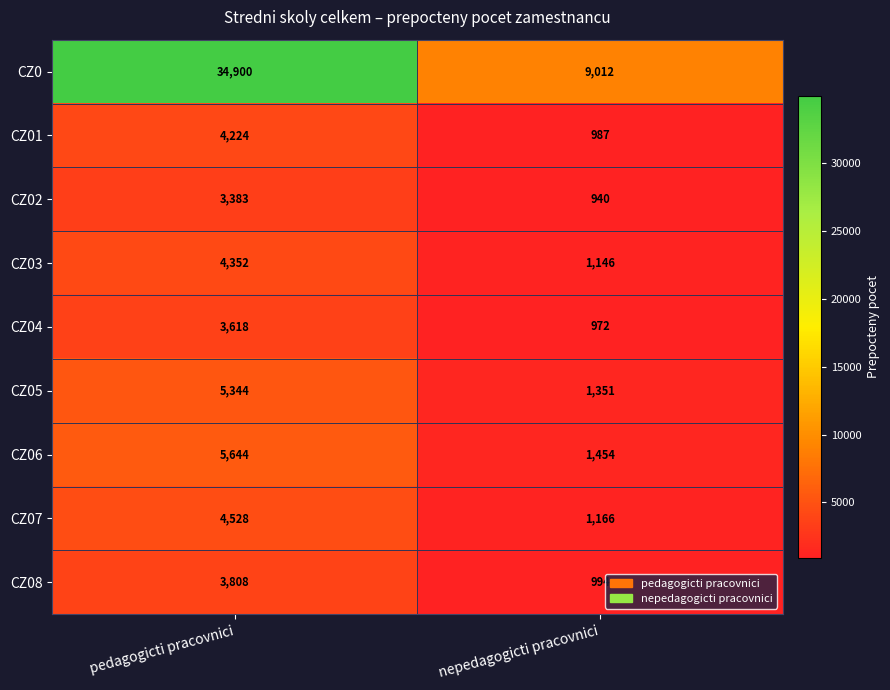

What is the difference between the maximum and minimum values in the CZ04 series?

2646